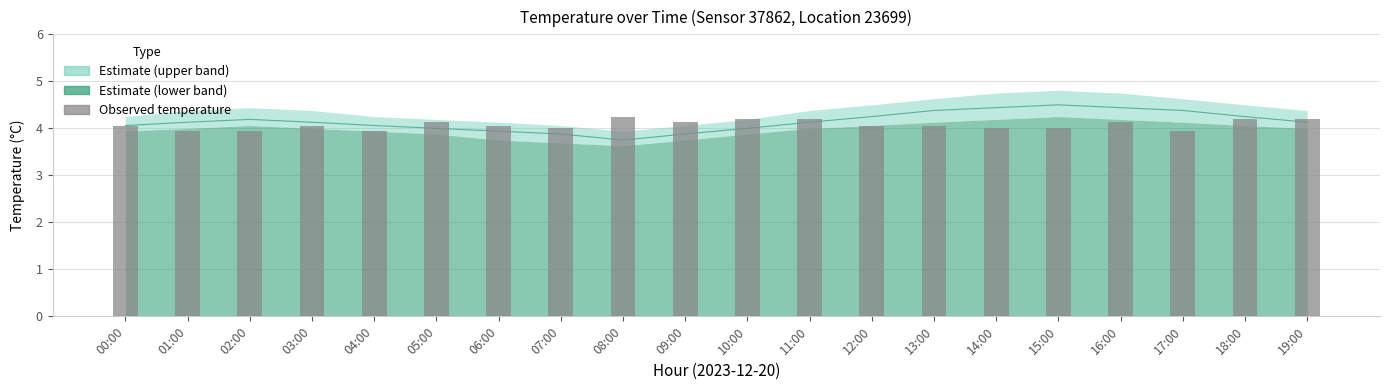

Reading left to right, what are all the values shown in this chart?

4.1	3.9	3.9	4.1	3.9	4.1	4.1	4.0	4.2	4.1	4.2	4.2	4.1	4.1	4.0	4.0	4.1	3.9	4.2	4.2